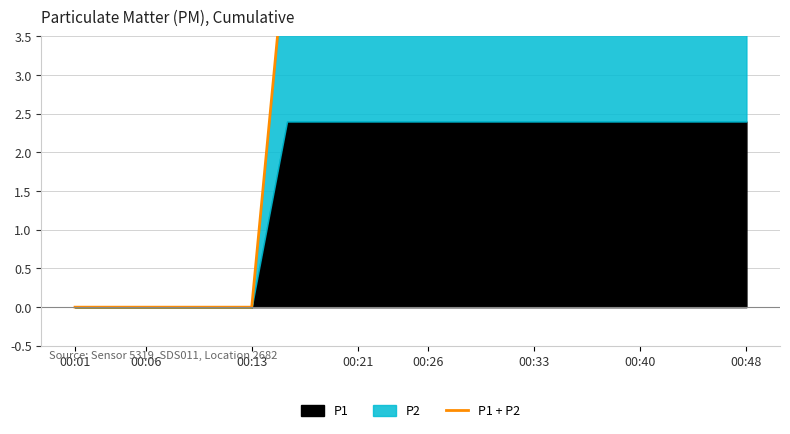

How many values exceed 4?

14